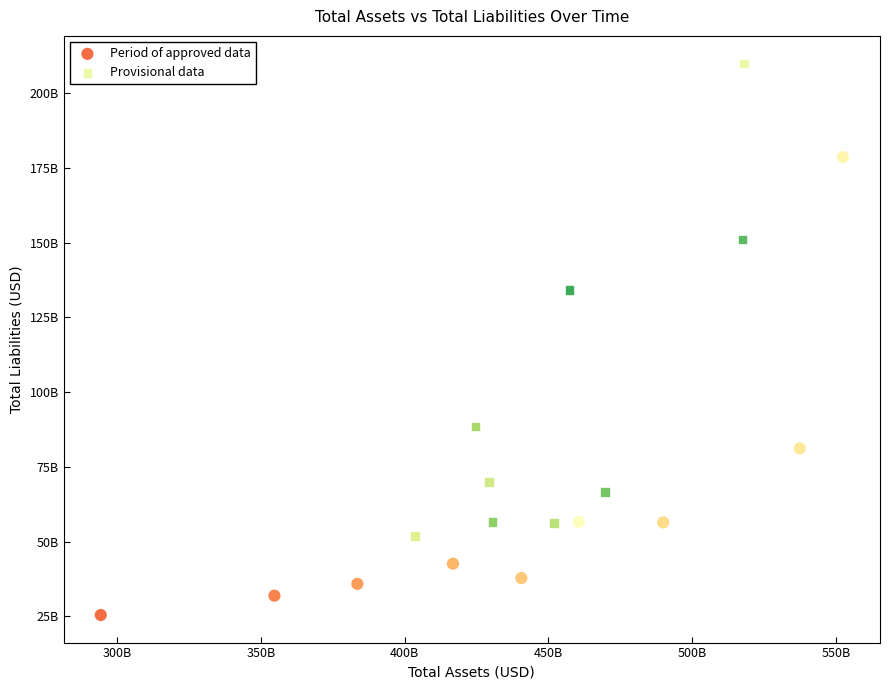

What are all the series names shown in the legend?

Period of approved data, Provisional data